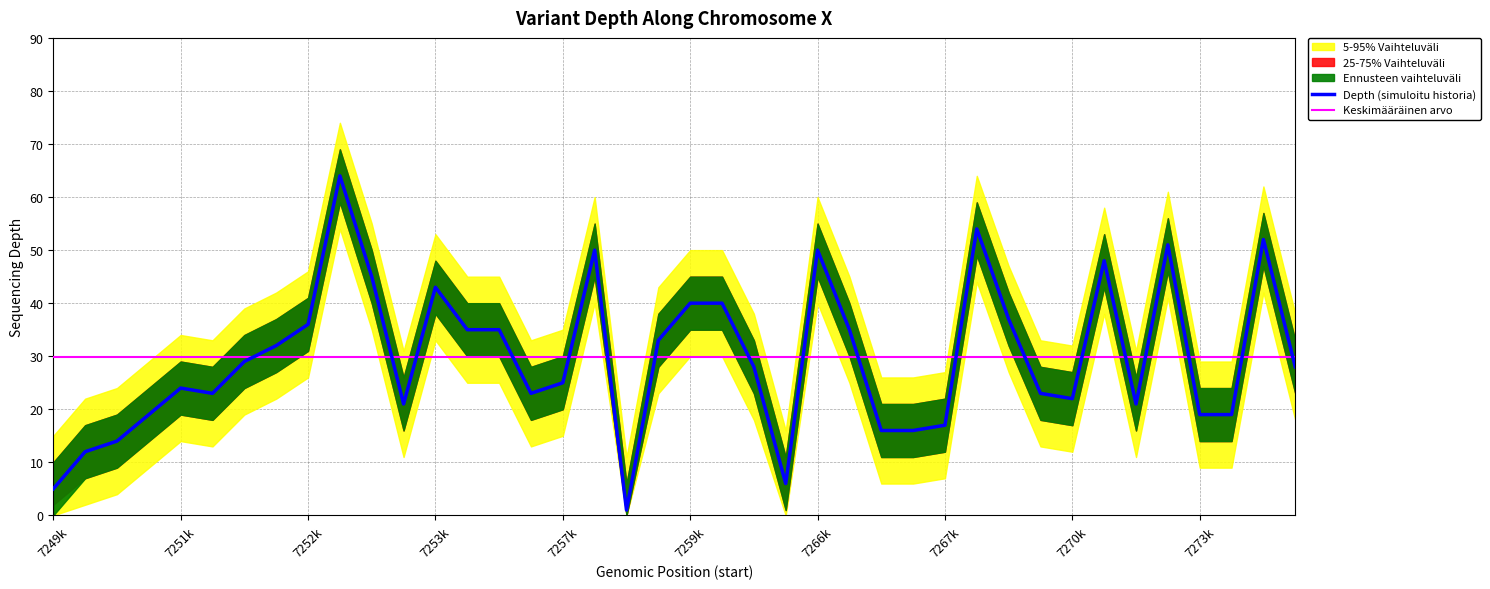

How many times do Depth (simuloitu historia) and Keskimääräinen arvo cross each other?

18